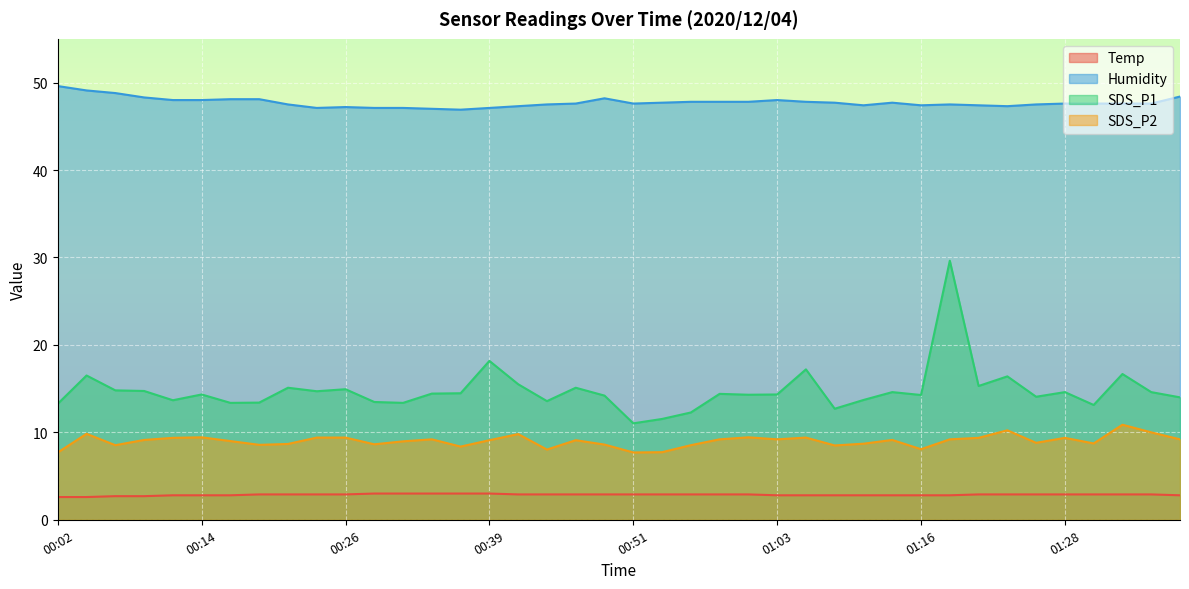

What is the maximum value for Humidity?

49.6